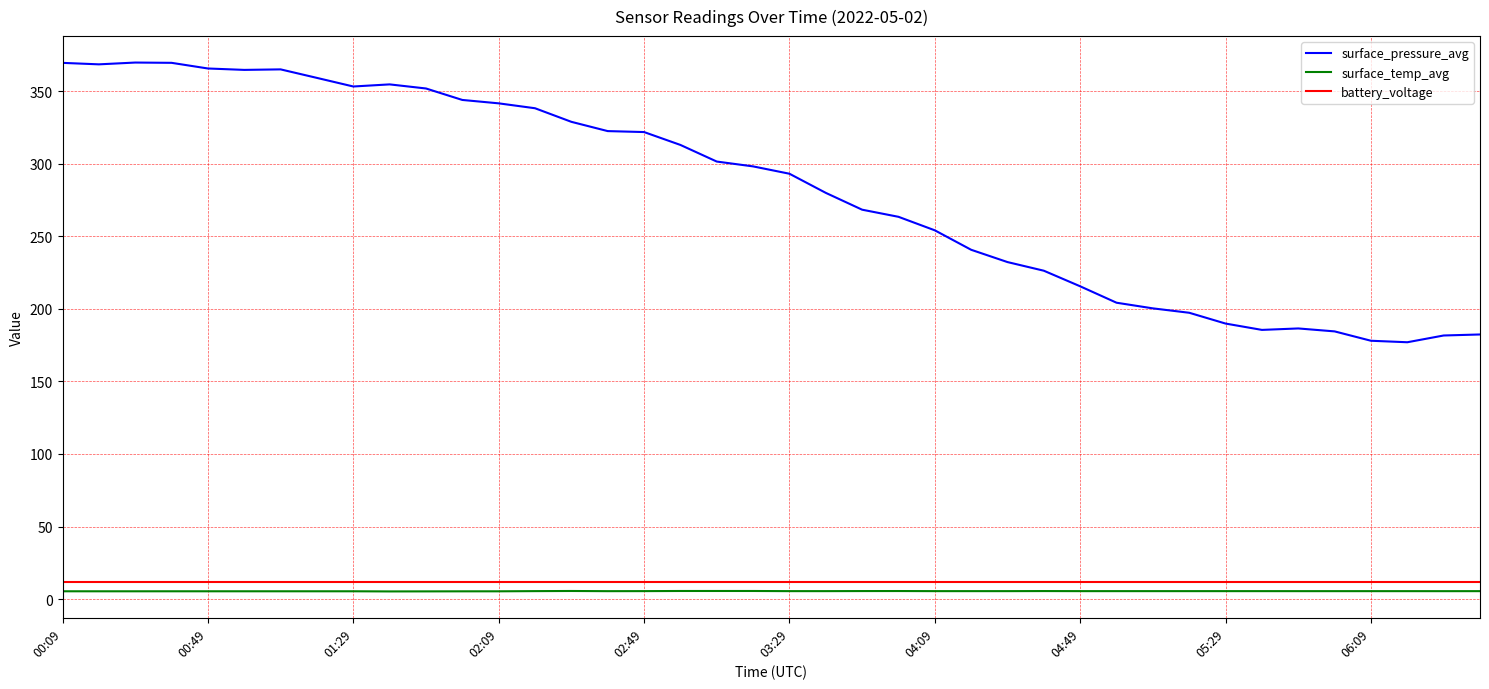

Which series has the widest spread of values?

surface_pressure_avg